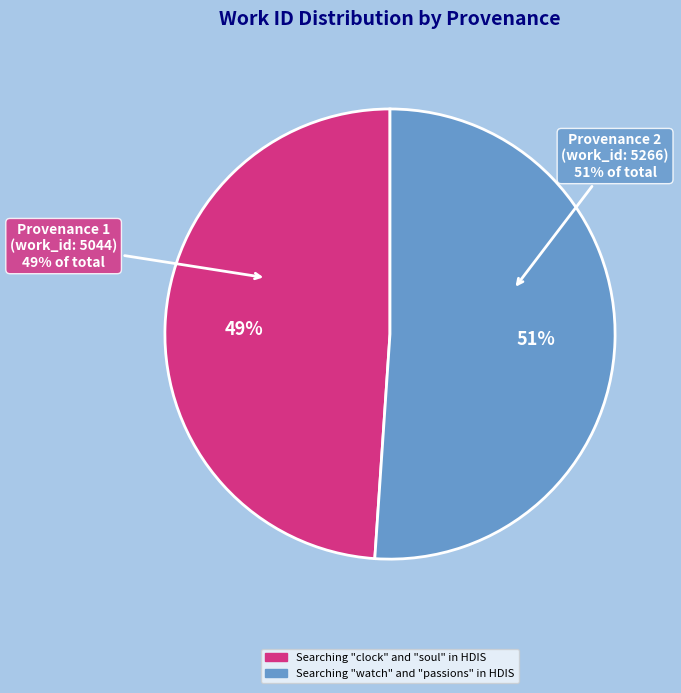

Rank the categories by value from lowest to highest.

Searching "clock" and "soul" in HDIS, Searching "watch" and "passions" in HDIS